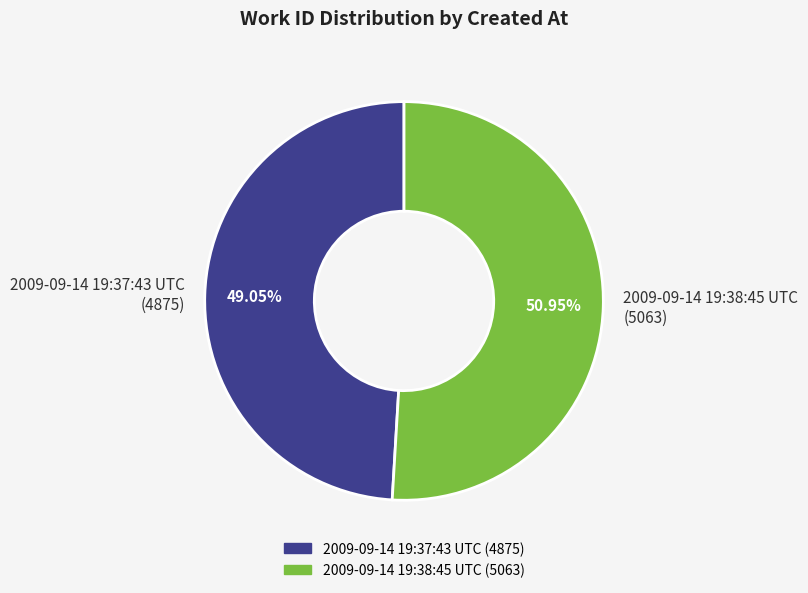

To the nearest percent, what is the difference between the 2009-09-14 19:38:45 UTC and 2009-09-14 19:37:43 UTC slice percentages?

2%